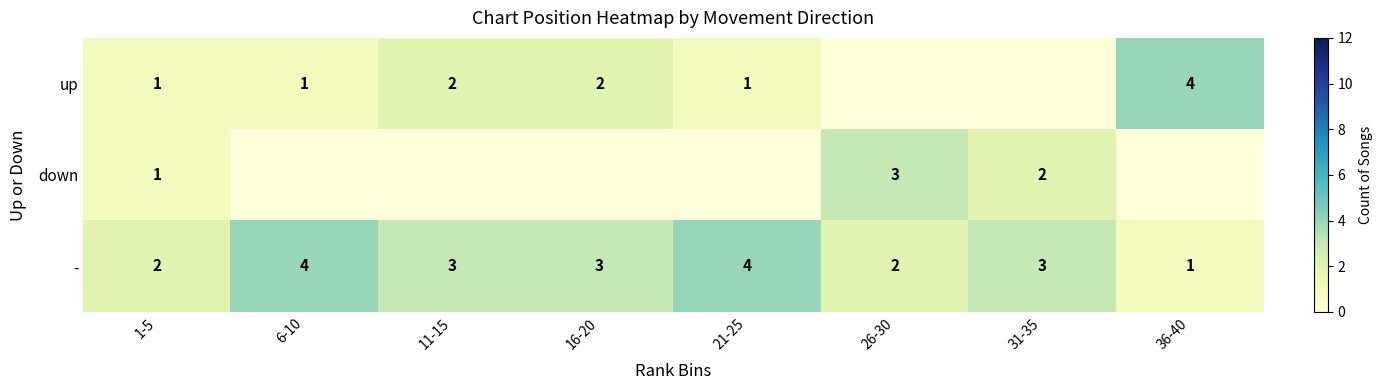

The - series shows 4 at 31-35. True or false?

False